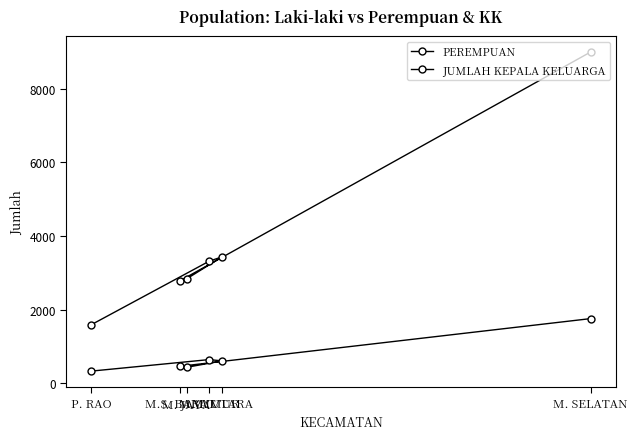

Which series has the largest total across all categories?

JUMLAH KEPALA KELUARGA